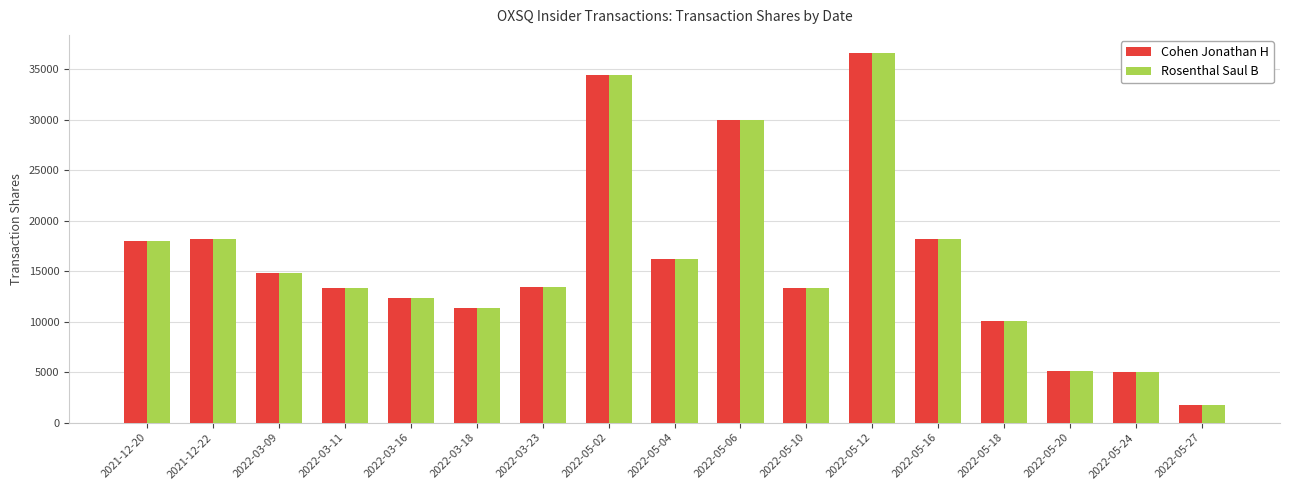

What is the maximum value shown in the chart?

36574